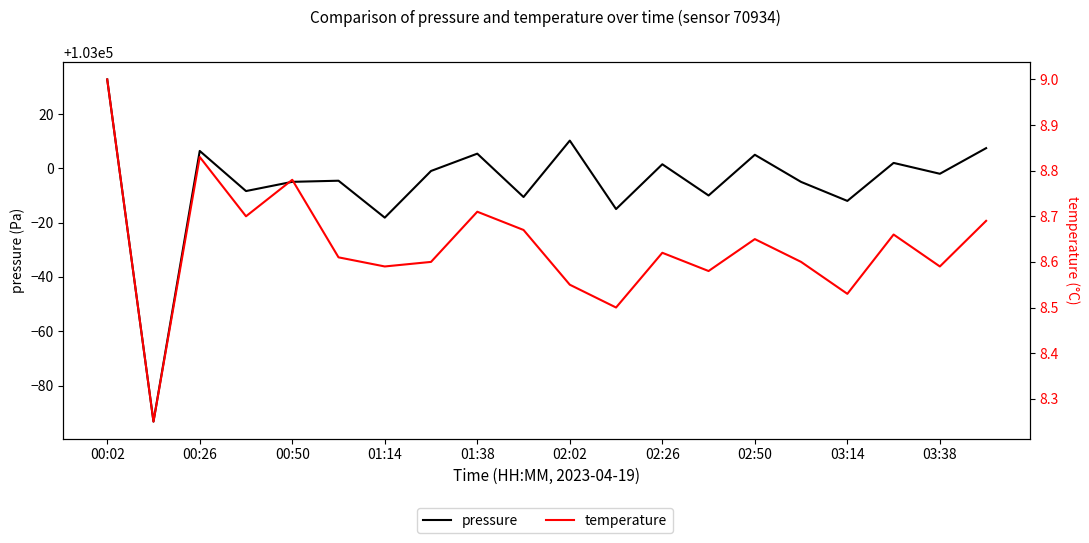

How many lines are shown in the chart?

2